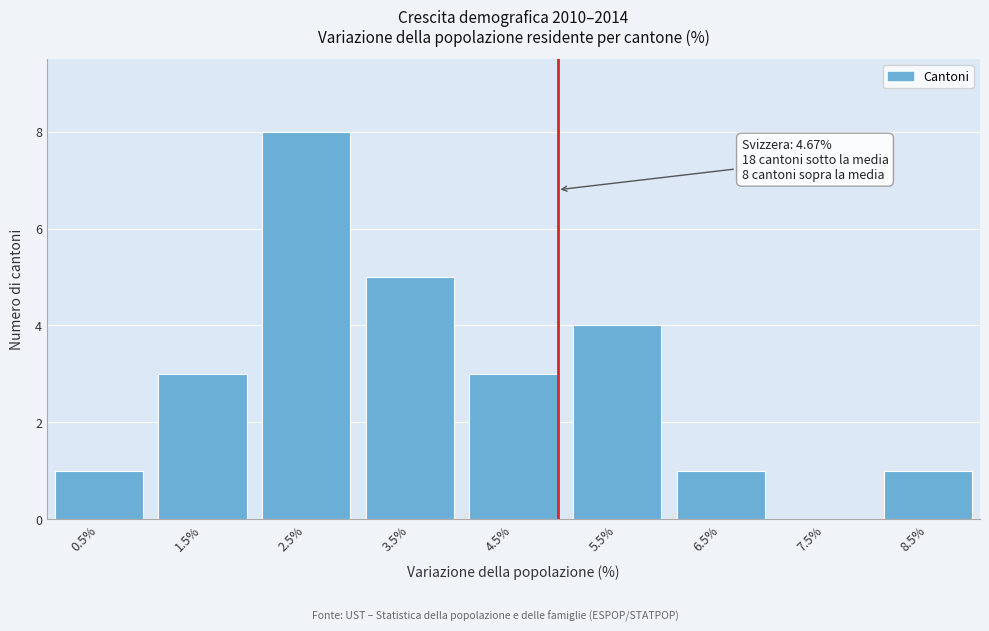

Reading right to left, transcribe all the data shown in this chart.

8.5%=1	7.5%=0	6.5%=1	5.5%=4	4.5%=3	3.5%=5	2.5%=8	1.5%=3	0.5%=1